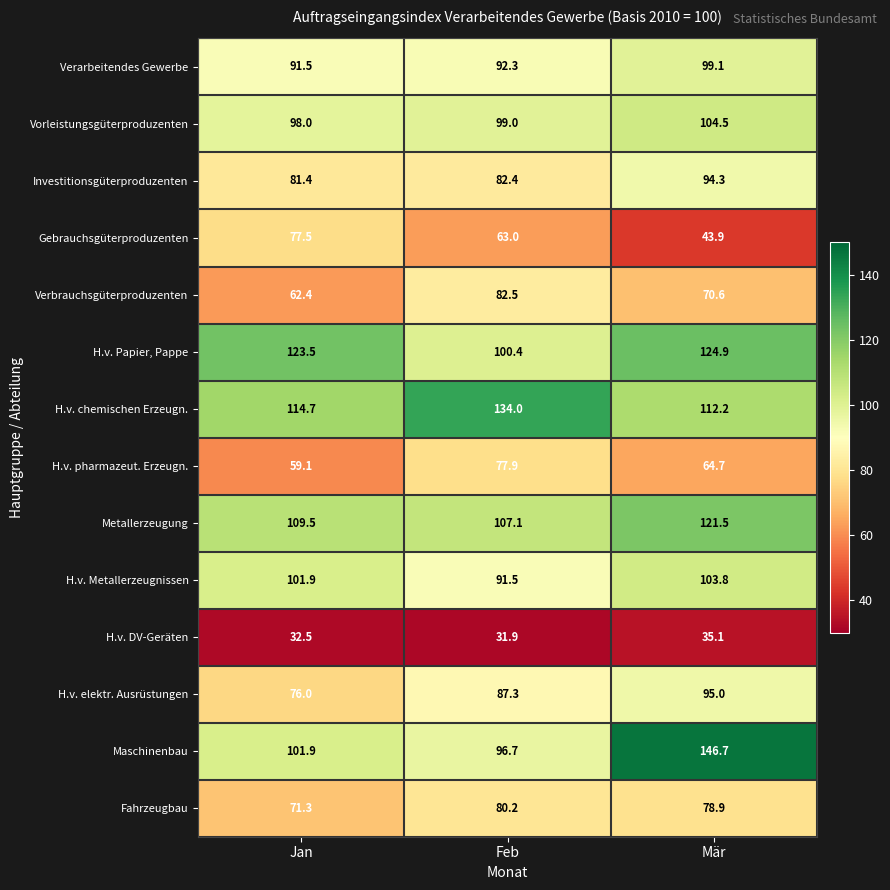

Rank the series at Feb from lowest to highest value.

H.v. DV-Geräten, Gebrauchsgüterproduzenten, H.v. pharmazeut. Erzeugn., Fahrzeugbau, Investitionsgüterproduzenten, Verbrauchsgüterproduzenten, H.v. elektr. Ausrüstungen, H.v. Metallerzeugnissen, Verarbeitendes Gewerbe, Maschinenbau, Vorleistungsgüterproduzenten, H.v. Papier, Pappe, Metallerzeugung, H.v. chemischen Erzeugn.